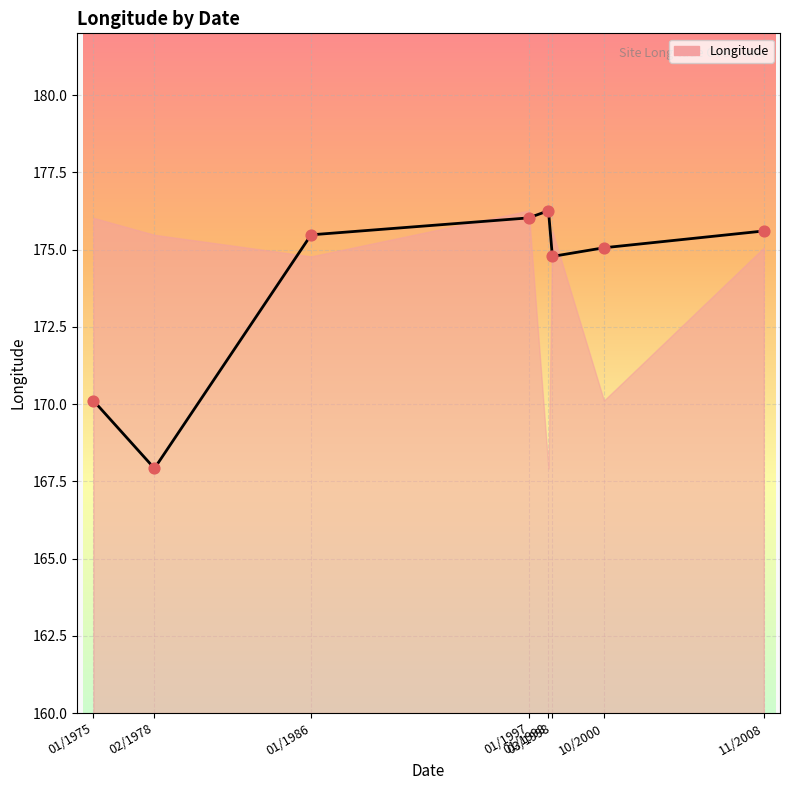

Approximately how many times larger is the value at 11/2008 compared to 01/1986?

1.0